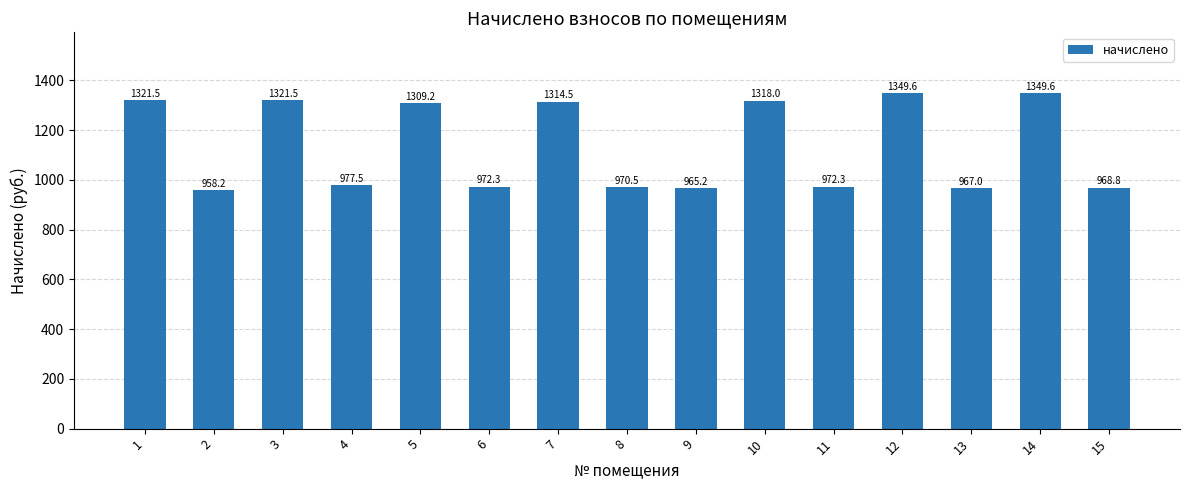

What is the minimum value shown in the chart?

958.2